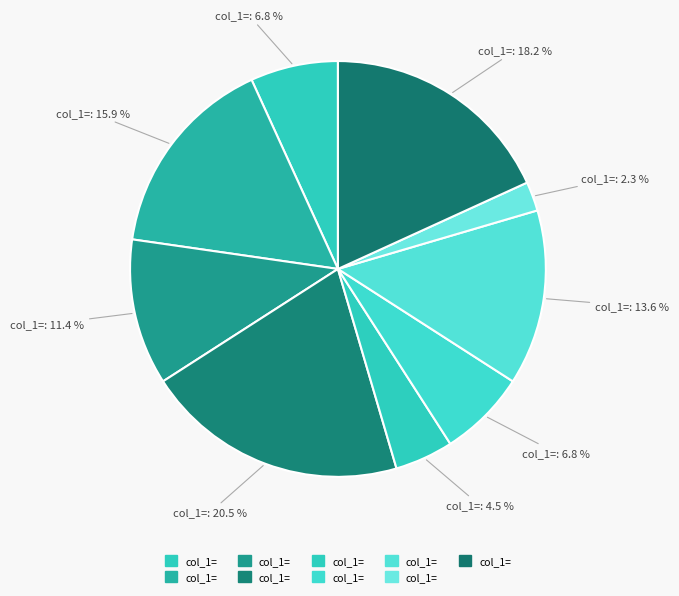

How many segments does this pie chart have?

9